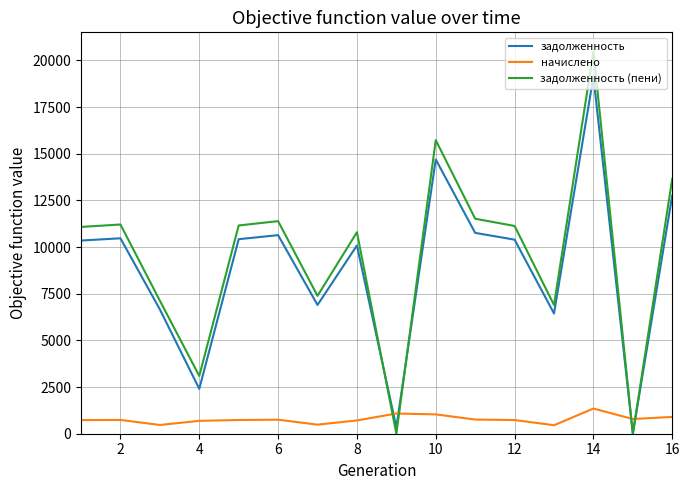

List the series in order of their peak value, highest first.

задолженность (пени), задолженность, начислено